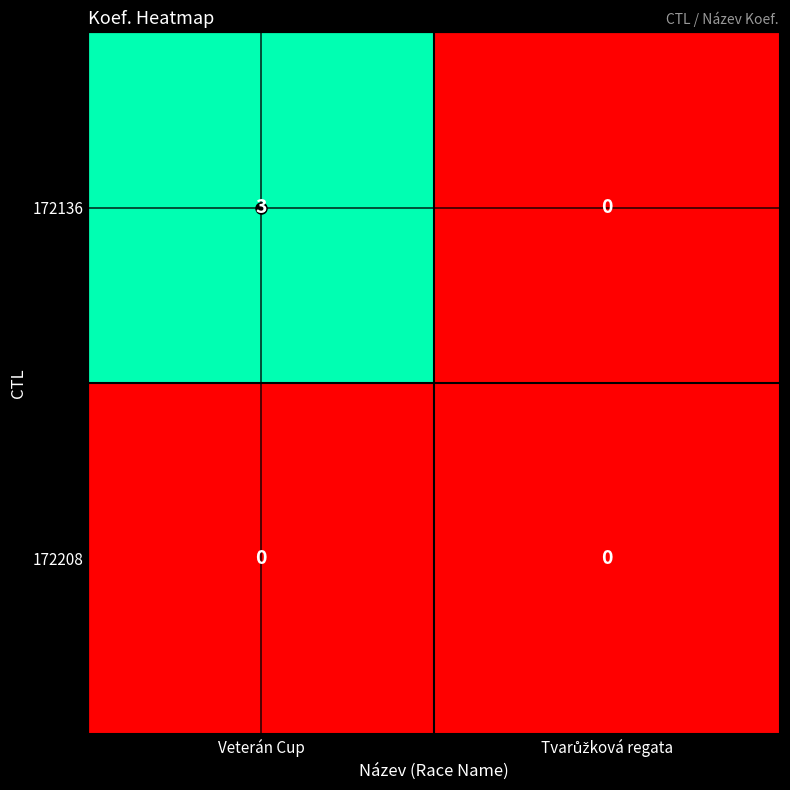

Which series has the largest range (max minus min)?

172136